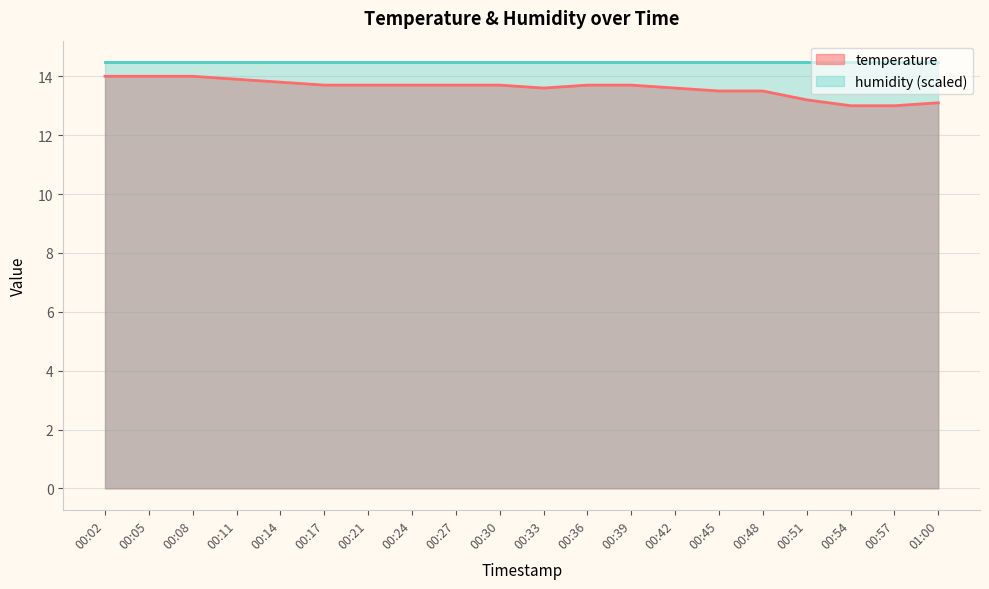

List the labels in order of value, smallest first.

00:54, 00:57, 01:00, 00:51, 00:45, 00:48, 00:33, 00:42, 00:17, 00:21, 00:24, 00:27, 00:30, 00:36, 00:39, 00:14, 00:11, 00:02, 00:05, 00:08